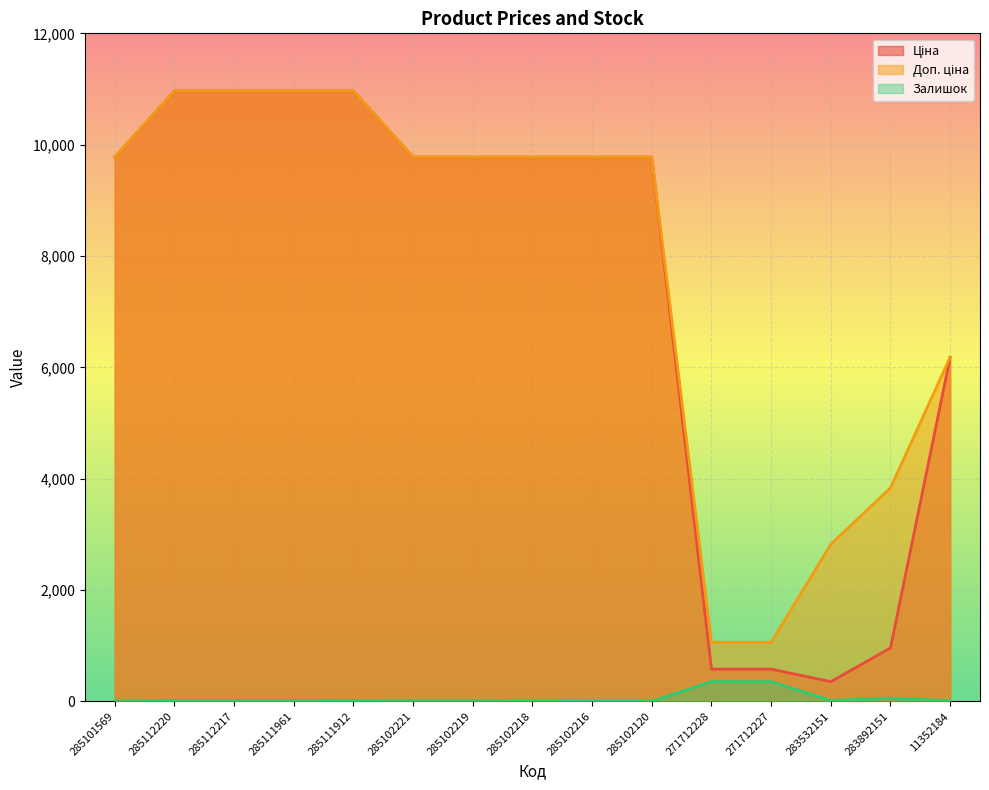

Which category has the lowest value in the Залишок series?

285102216